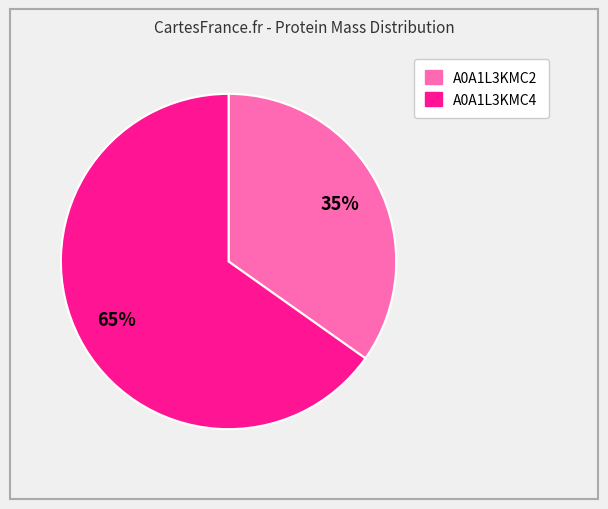

Is there any slice that represents more than half of the pie?

Yes